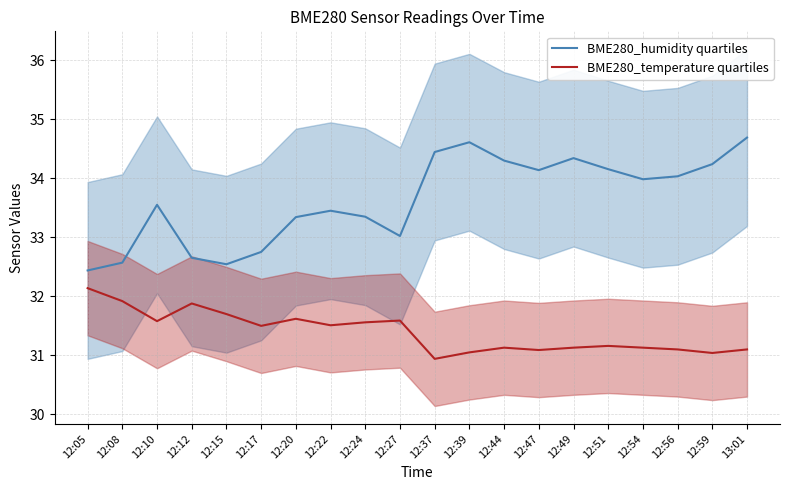

True or false: BME280_humidity quartiles and BME280_temperature quartiles intersect in this chart.

False